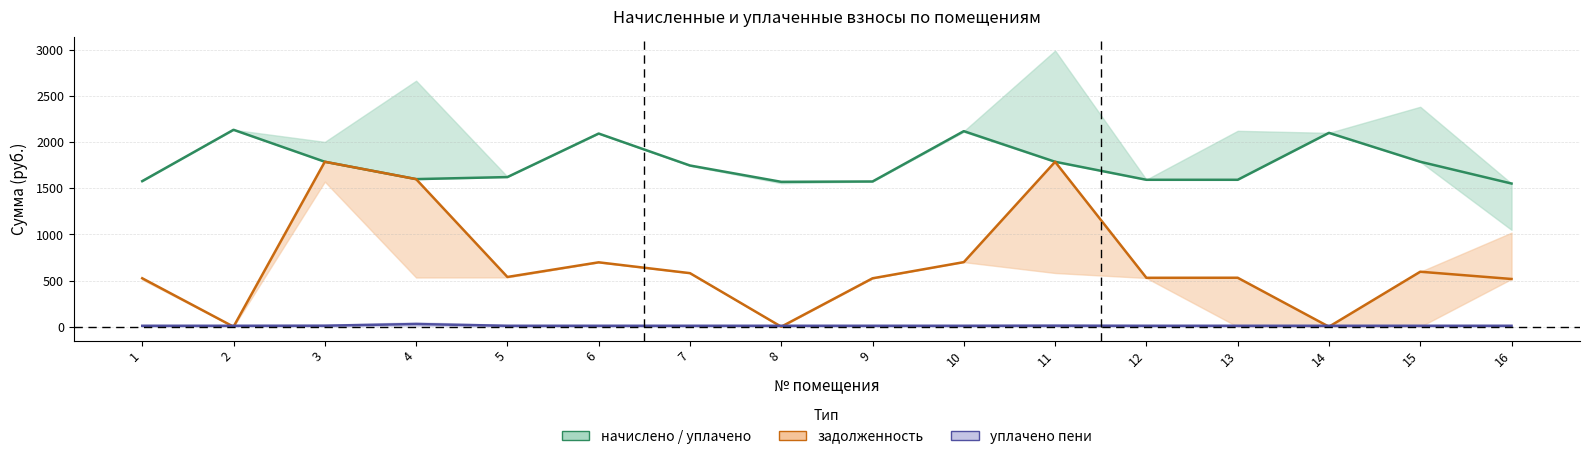

What is the maximum value shown in the chart?

2134.8